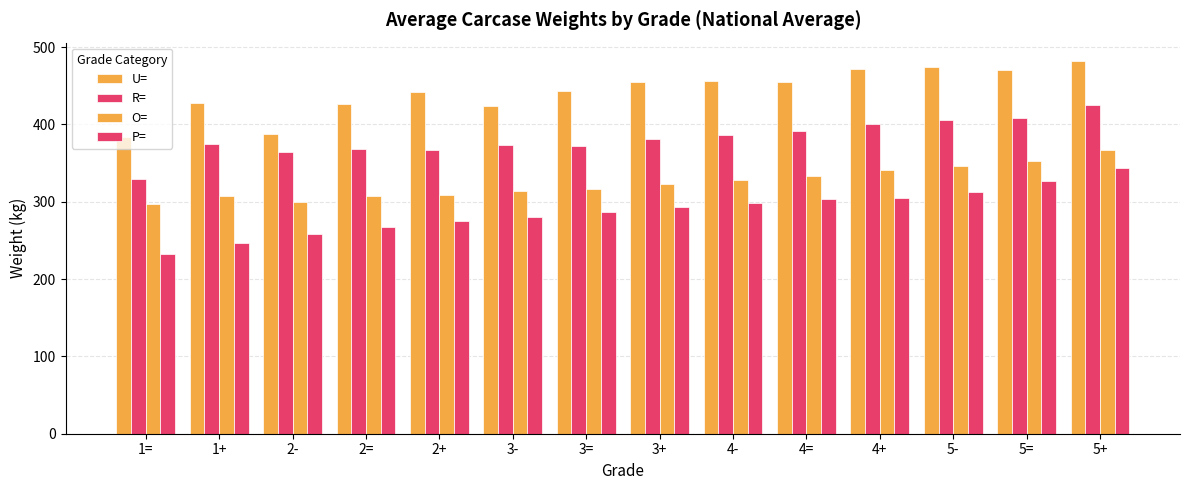

Reading left to right, list all the values displayed in this chart.

U=: 1==383.5	1+=427.4	2-=387.4	2==426.3	2+=441.3	3-=423.5	3==443.5	3+=454.5	4-=455.9	4==454.3	4+=471.3	5-=474.7	5==470.8	5+=481.7
R=: 1==330.0	1+=374.3	2-=364.5	2==368.1	2+=367.2	3-=372.8	3==371.6	3+=381.5	4-=385.8	4==391.3	4+=400.4	5-=405.2	5==408.6	5+=424.6
O=: 1==297.1	1+=307.8	2-=300.1	2==306.8	2+=309.3	3-=313.6	3==317.0	3+=323.3	4-=328.2	4==332.7	4+=341.2	5-=346.6	5==352.6	5+=367.2
P=: 1==232.3	1+=246.9	2-=258.0	2==266.9	2+=275.3	3-=280.1	3==287.2	3+=293.4	4-=298.6	4==303.3	4+=305.4	5-=313.1	5==326.3	5+=343.8